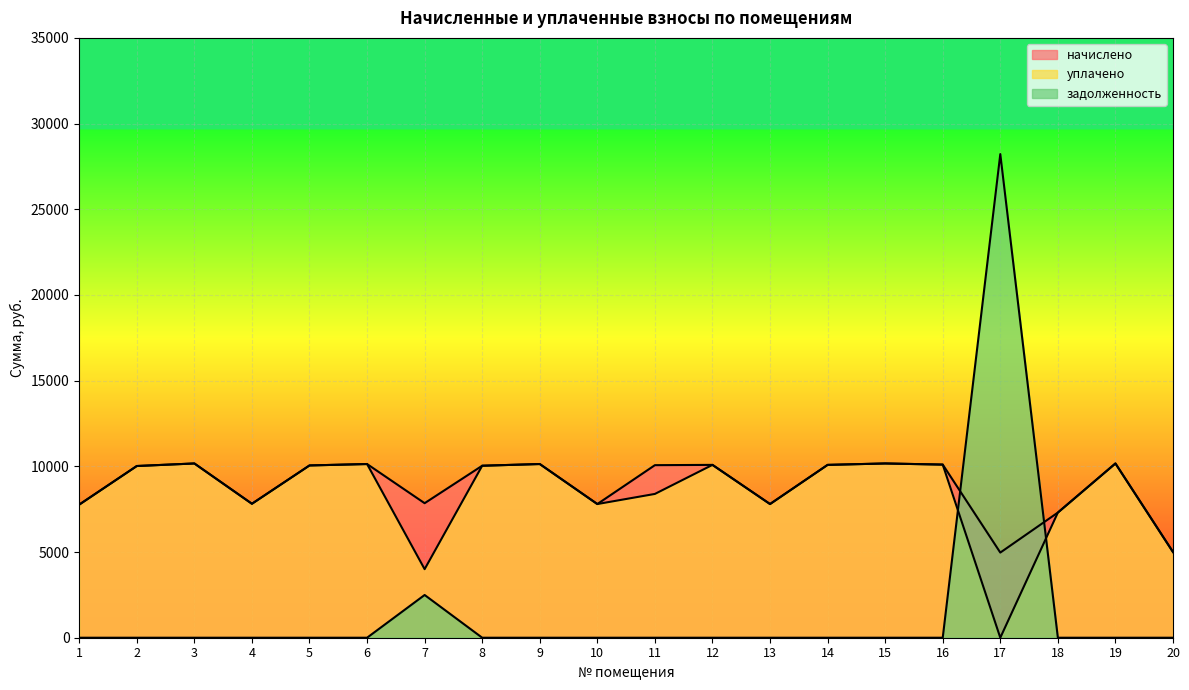

True or false: уплачено and начислено cross at least once.

False